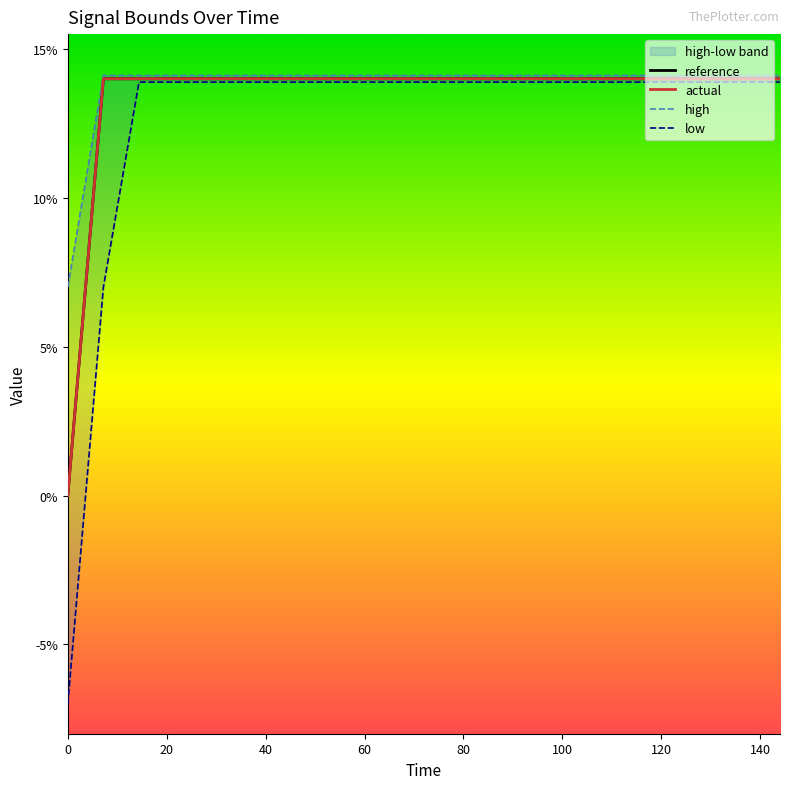

How many values in low are above zero?

15